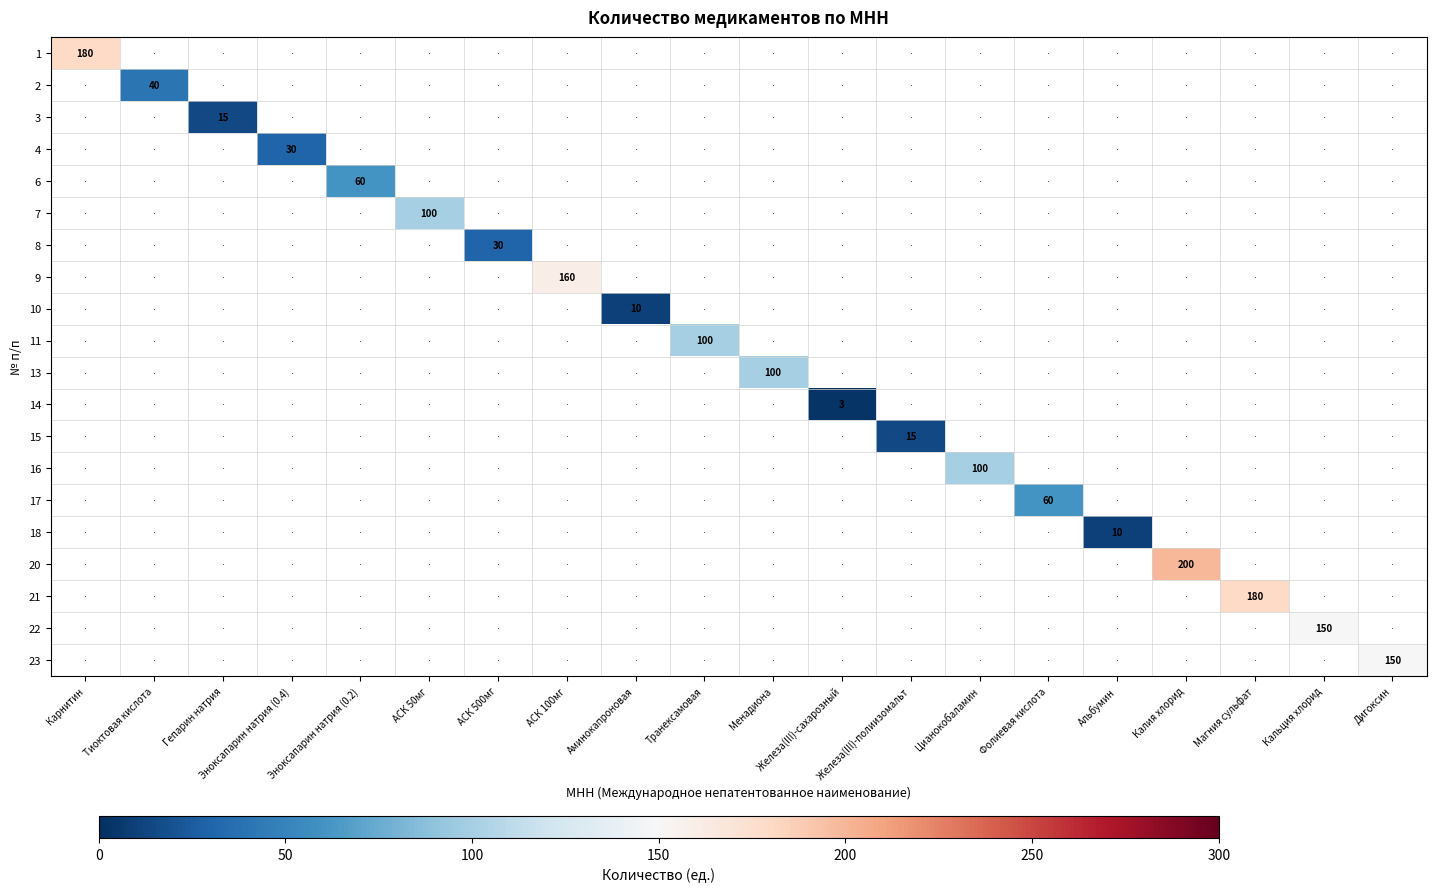

At how many categories does at least one series exceed 84?

10